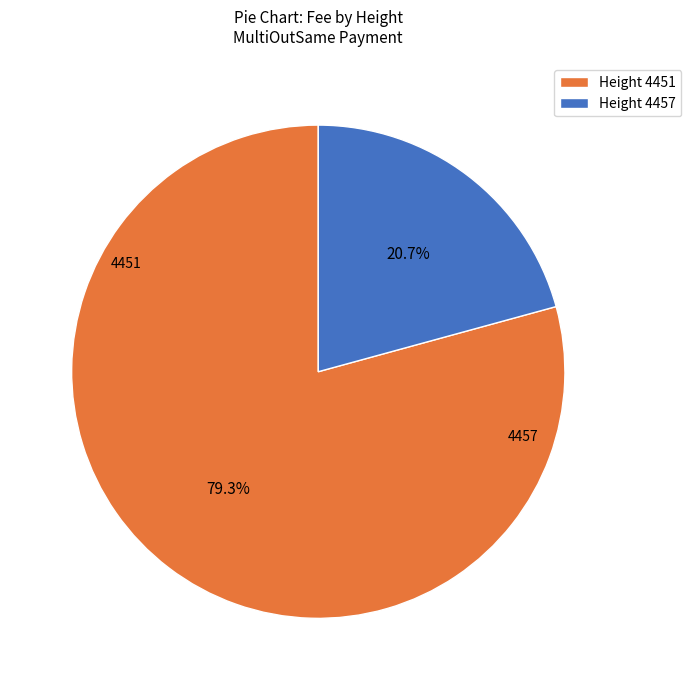

Rank the categories by value from lowest to highest.

Height 4457, Height 4451